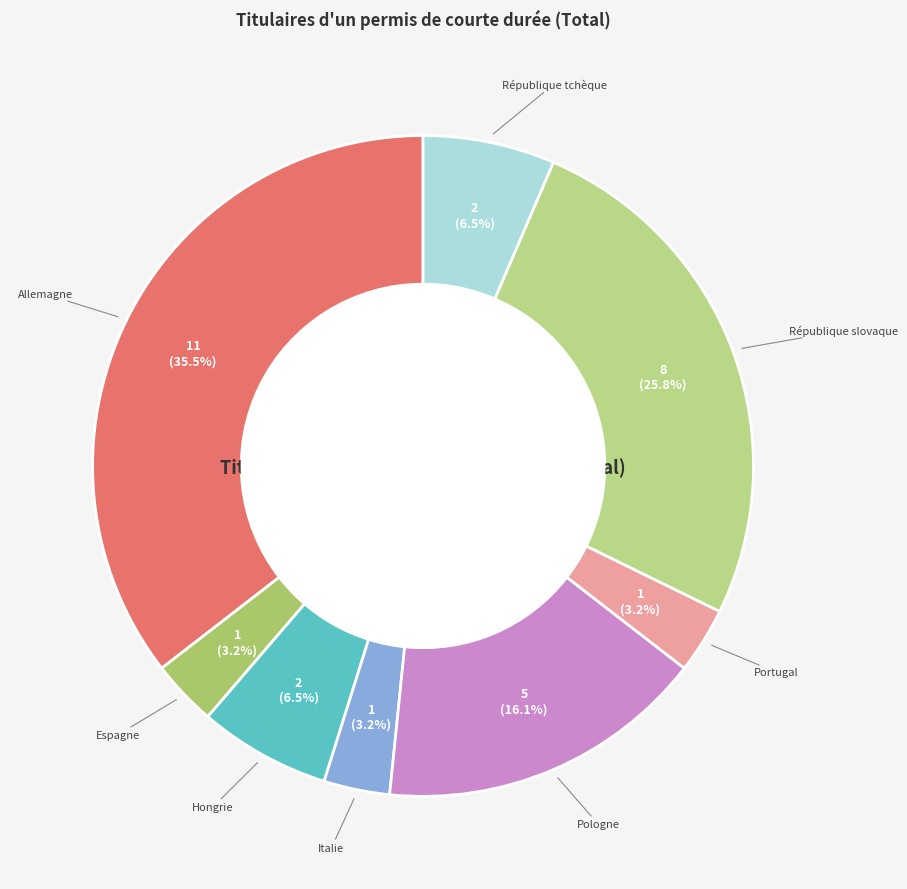

How many segments does this pie chart have?

8